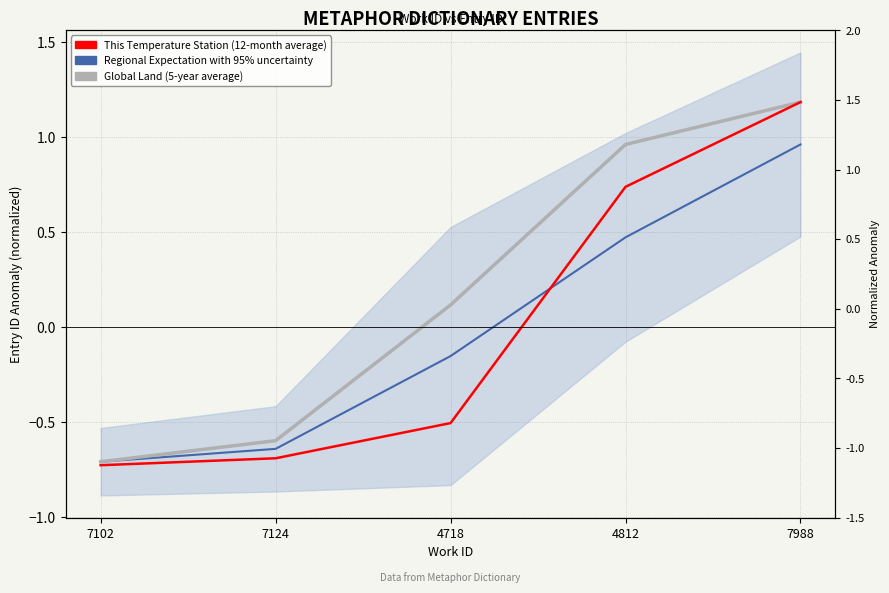

How many values in the Global Land (5-year average) series exceed 0?

3